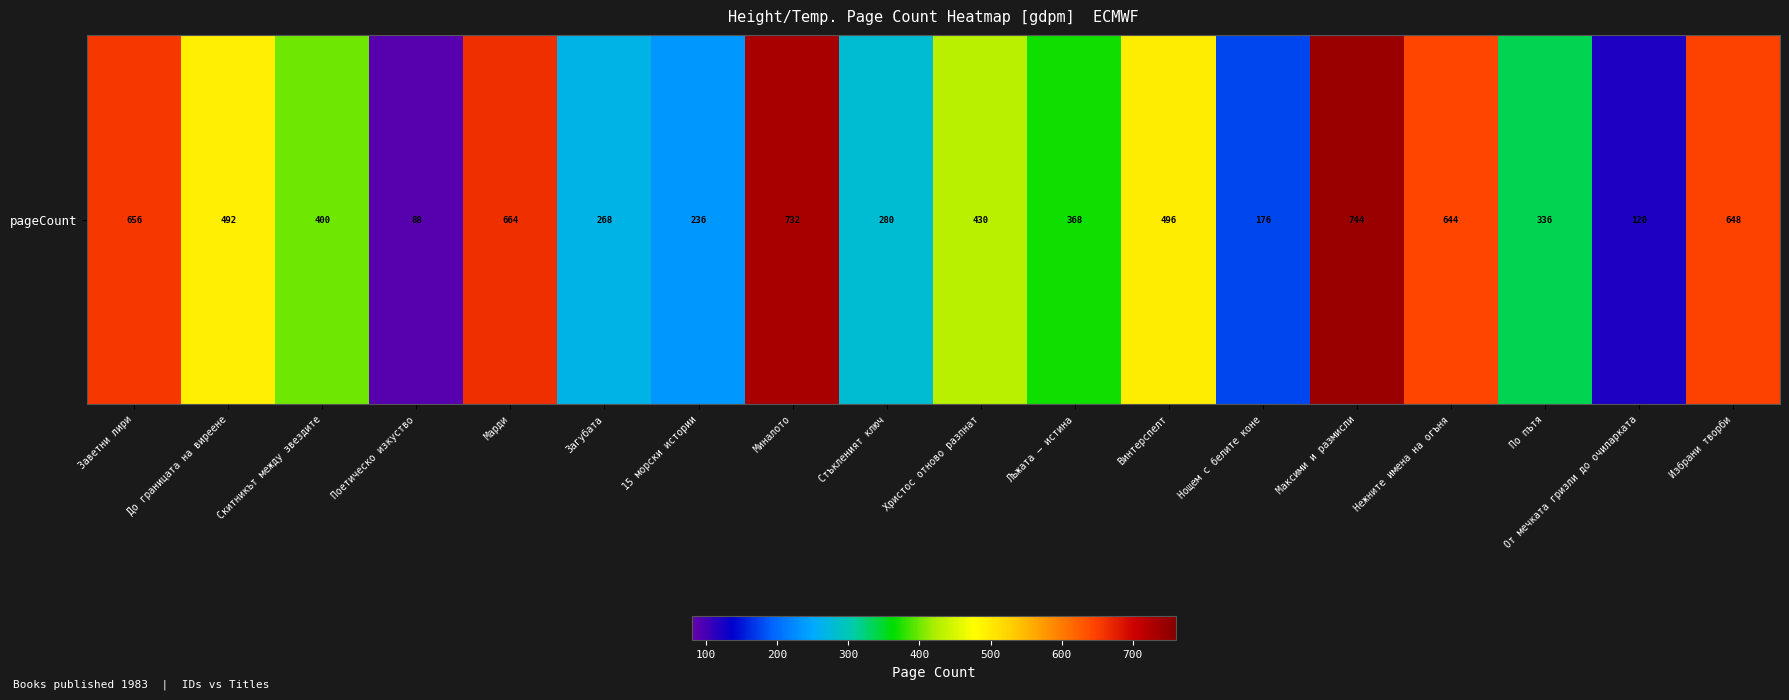

What is the sum of the values at Загубата and Заветни лири?

924